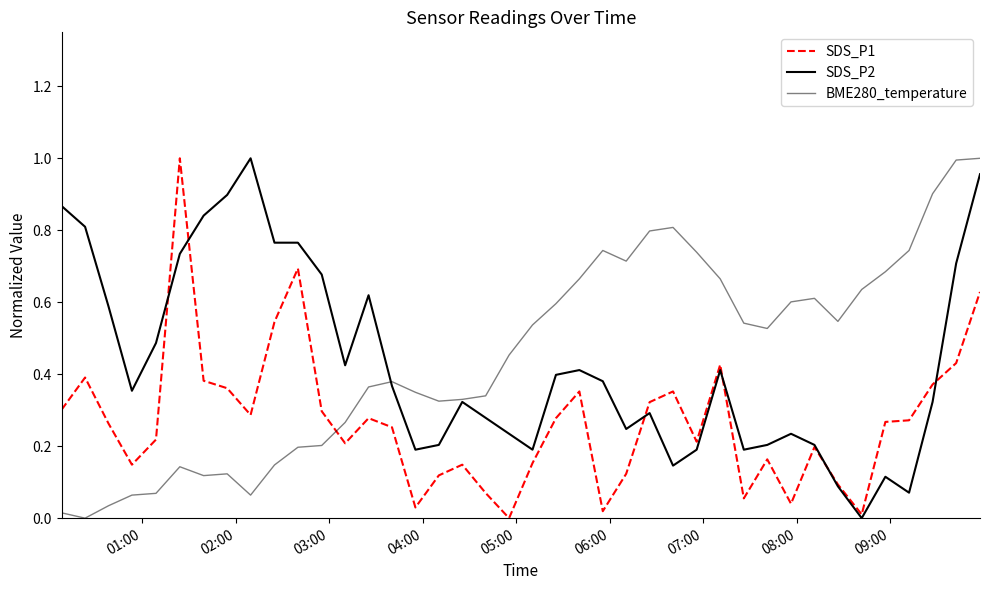

Reading left to right, extract all data points from this chart.

SDS_P1: 0.3	0.4	0.3	0.1	0.2	1.0	0.4	0.4	0.3	0.5	0.7	0.3	0.2	0.3	0.3	0.0	0.1	0.1	0.1	0.0	0.2	0.3	0.4	0.0	0.1	0.3	0.4	0.2	0.4	0.1	0.2	0.0	0.2	0.1	0.0	0.3	0.3	0.4	0.4	0.6
SDS_P2: 0.9	0.8	0.6	0.4	0.5	0.7	0.8	0.9	1.0	0.8	0.8	0.7	0.4	0.6	0.4	0.2	0.2	0.3	0.3	0.2	0.2	0.4	0.4	0.4	0.2	0.3	0.1	0.2	0.4	0.2	0.2	0.2	0.2	0.1	0.0	0.1	0.1	0.3	0.7	1.0
BME280_temperature: 0.0	0.0	0.0	0.1	0.1	0.1	0.1	0.1	0.1	0.1	0.2	0.2	0.3	0.4	0.4	0.3	0.3	0.3	0.3	0.5	0.5	0.6	0.7	0.7	0.7	0.8	0.8	0.7	0.7	0.5	0.5	0.6	0.6	0.5	0.6	0.7	0.7	0.9	1.0	1.0